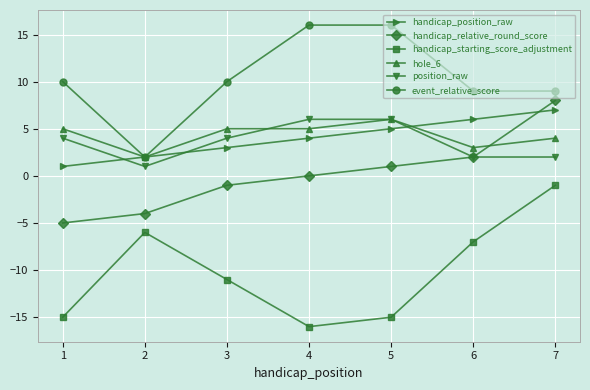

True or false: hole_6 and handicap_position_raw cross at least once.

True